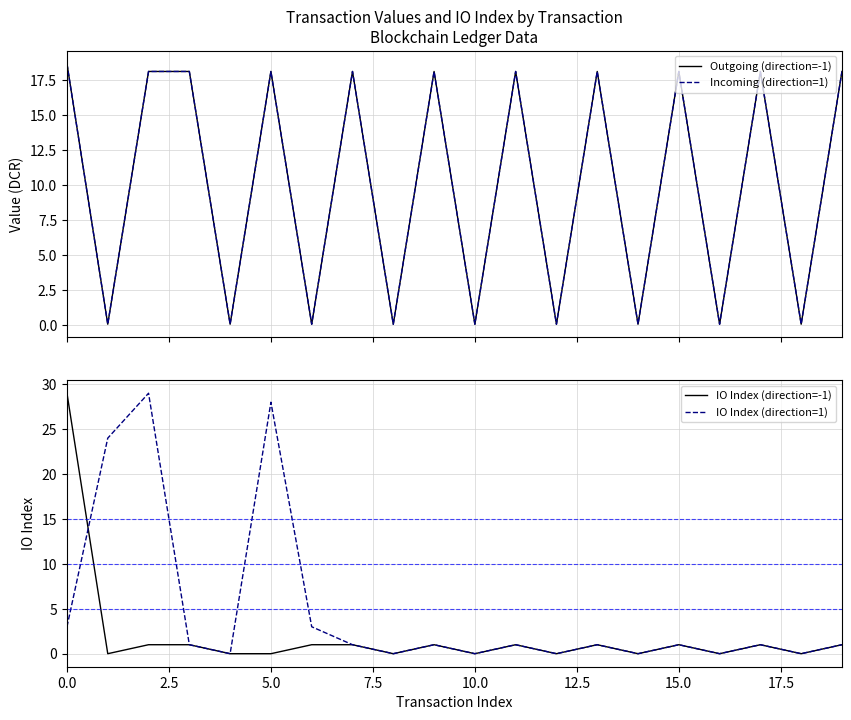

The value of IO Index (direction=-1) at 10.0 is 0. True or false?

True